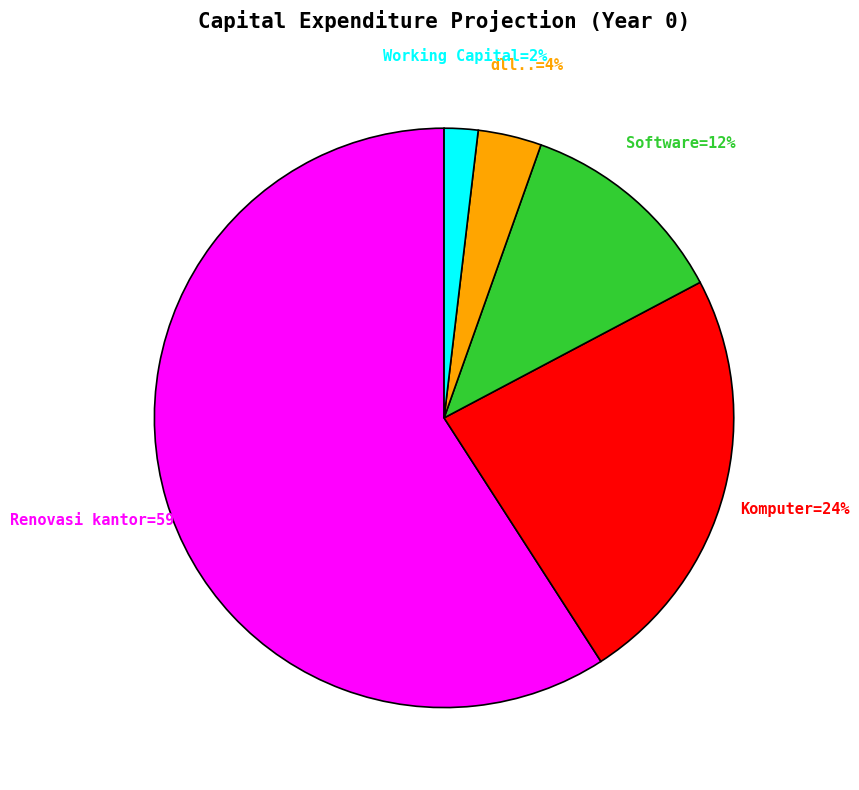

Is there any slice that represents more than half of the pie?

Yes